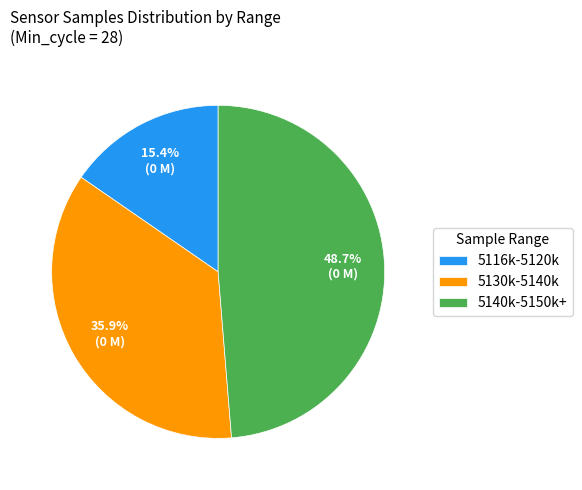

What percentage do 5140k-5150k+ and 5116k-5120k together represent?

64.1%